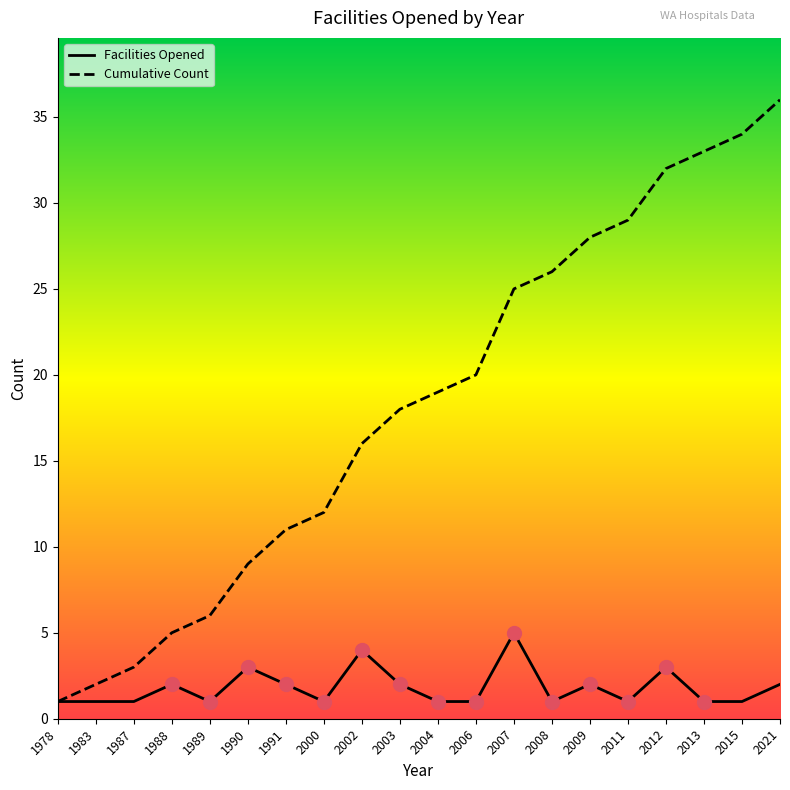

List the labels in order of Cumulative Count value, largest first.

2021, 2015, 2013, 2012, 2011, 2009, 2008, 2007, 2006, 2004, 2003, 2002, 2000, 1991, 1990, 1989, 1988, 1987, 1983, 1978